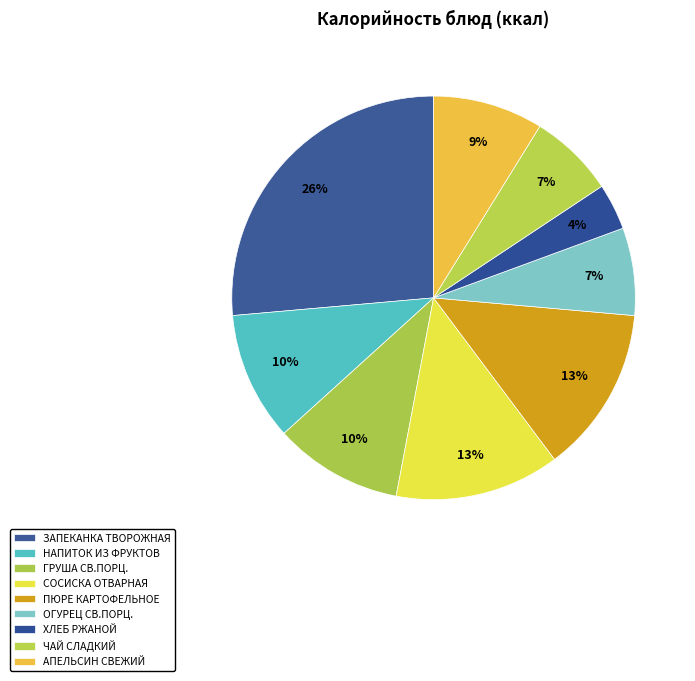

To the nearest percent, what is the difference between the largest and smallest slice percentages?

23%